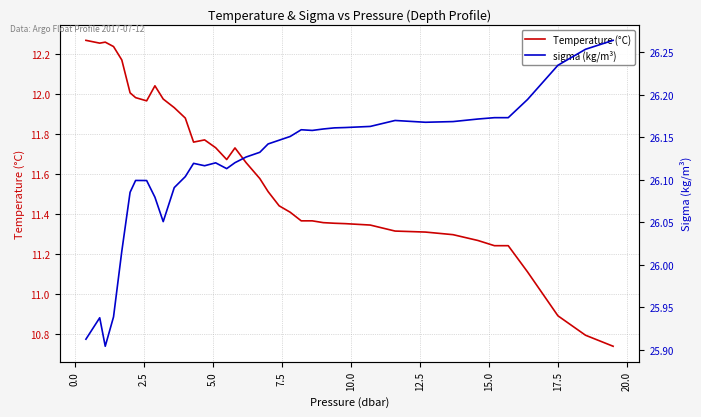

How many interior local peaks does the sigma (kg/m³) series have?

6